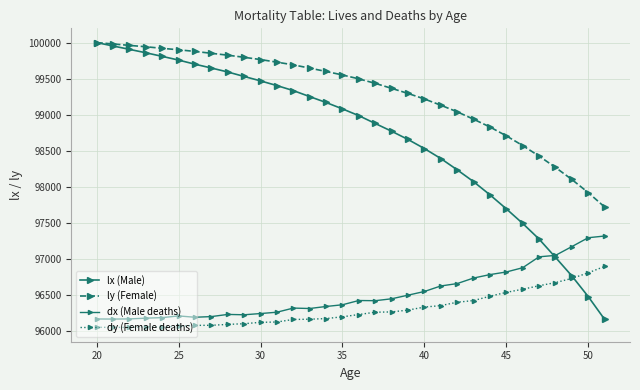

What is the average value of the dx (Male deaths) series?

96510.2